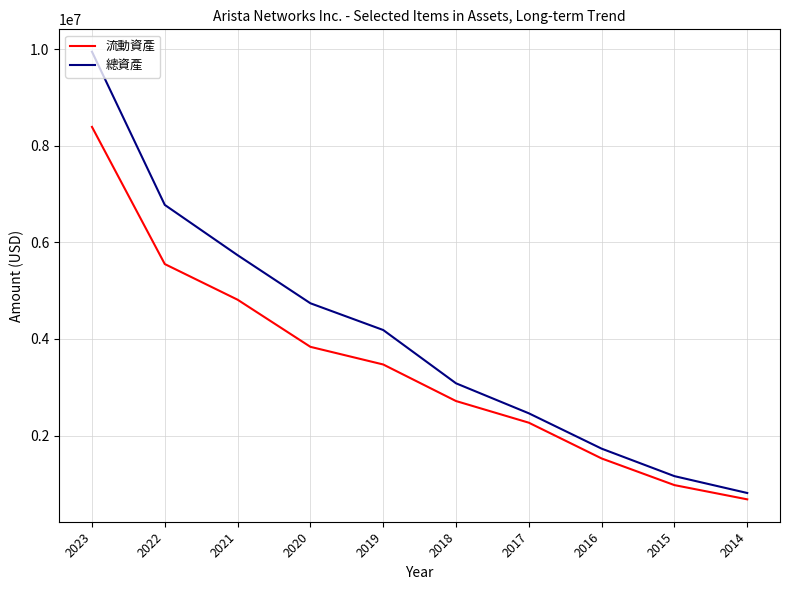

Which series has the largest total across all categories?

總資產